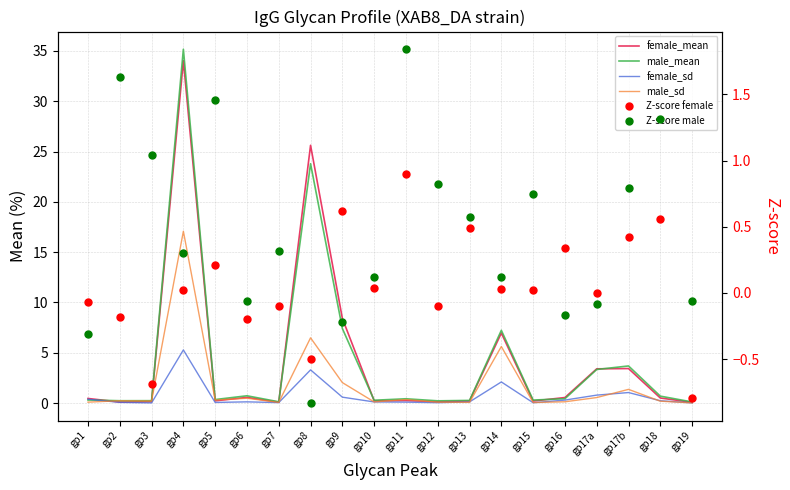

Is the value of Z-score male at gp7 greater than the value of female_mean at gp1?

No